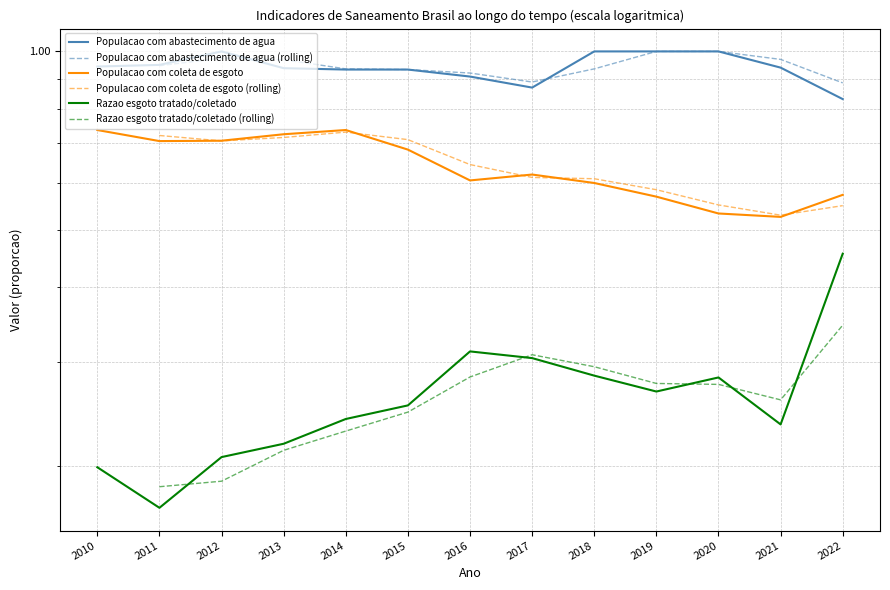

True or false: Razao esgoto tratado/coletado and Populacao com abastecimento de agua intersect in this chart.

False